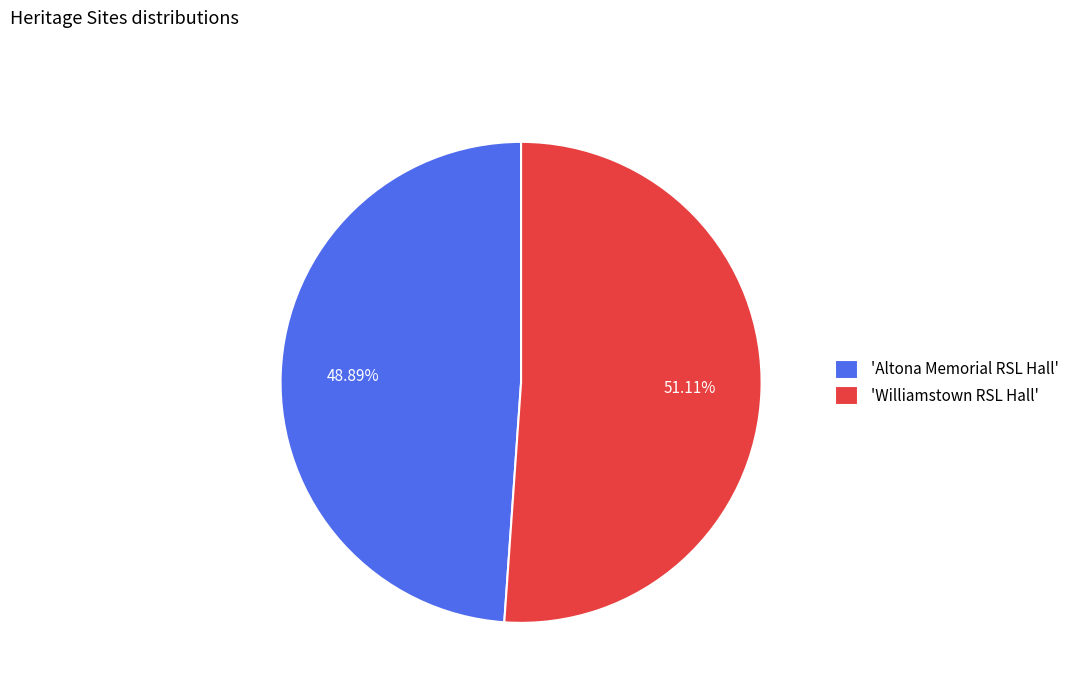

Which category has the smallest portion of the pie?

'Altona Memorial RSL Hall'